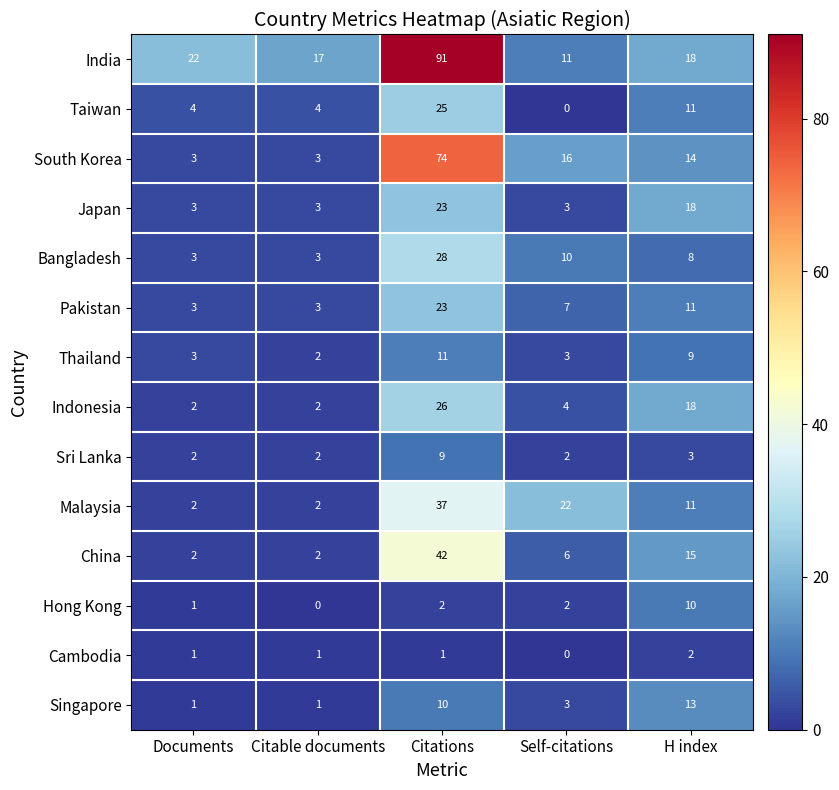

Which series has the largest total across all categories?

India